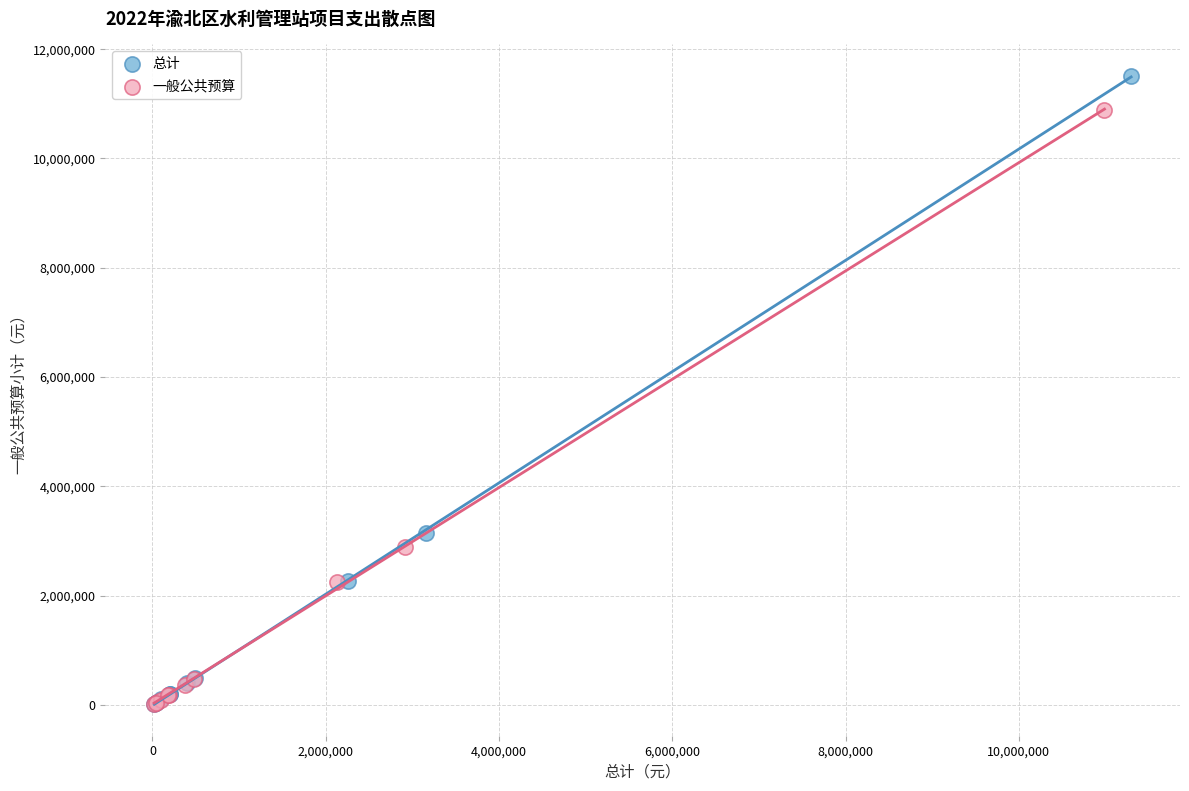

Which series contains the highest Y value?

总计